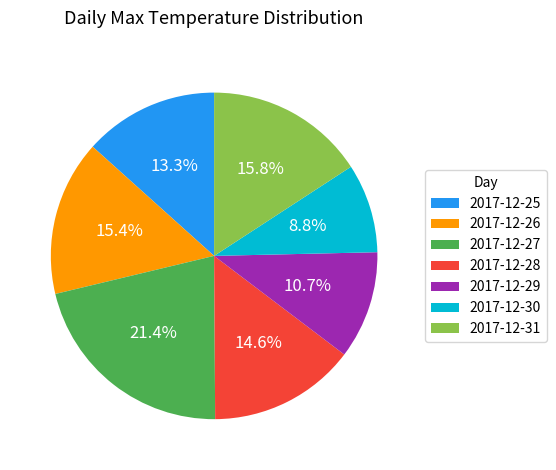

To the nearest percent, what is the combined percentage of 2017-12-29 and 2017-12-28?

25%